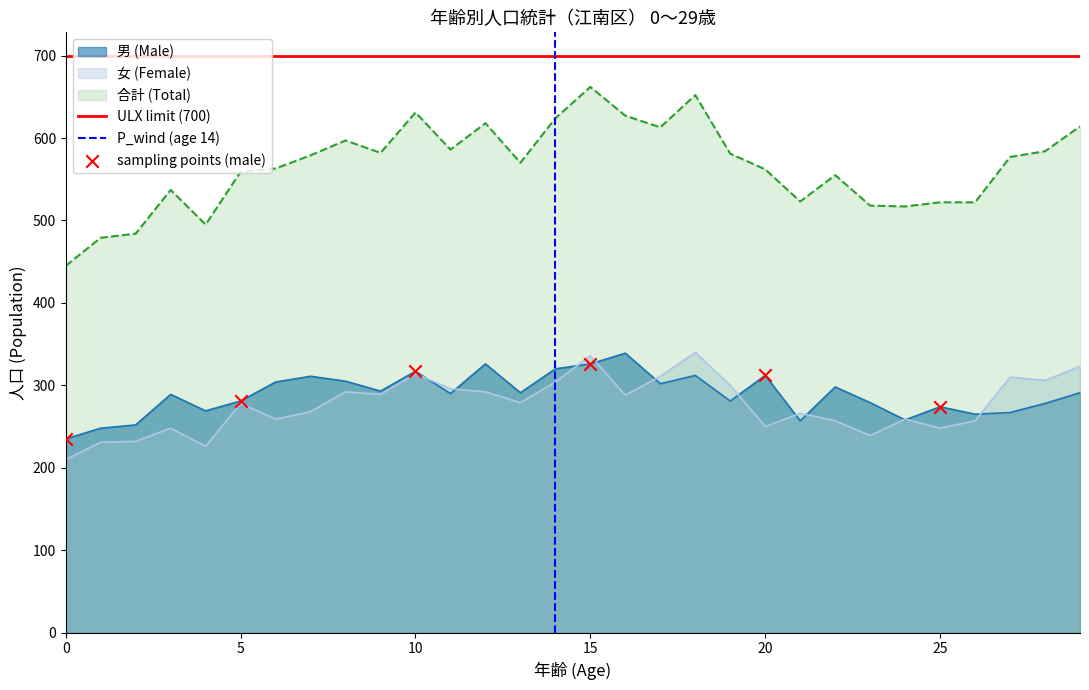

What is the total value across all series at 13?

1140